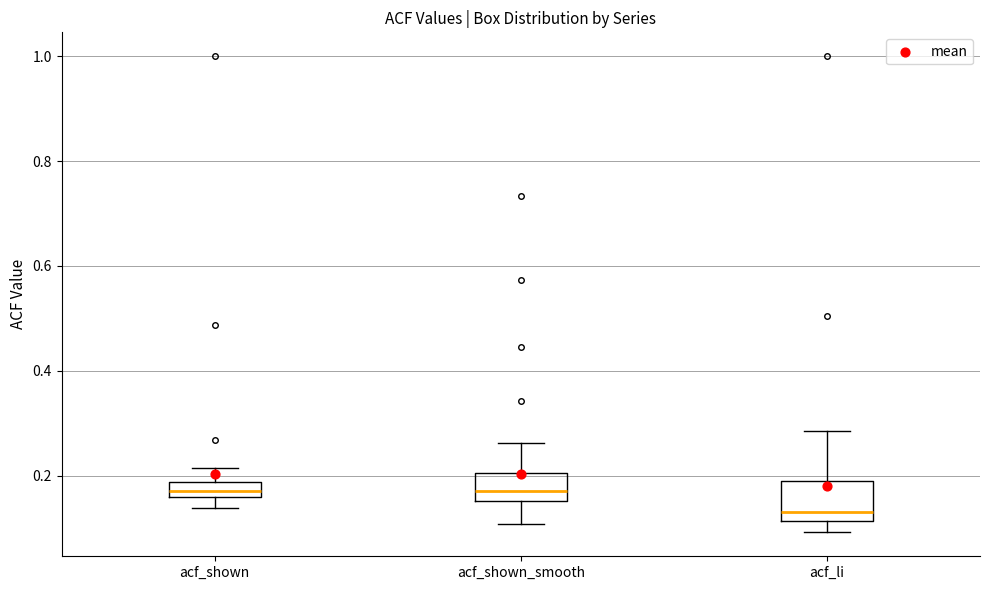

Which box is the tallest, from its lower edge to its upper edge?

acf_li